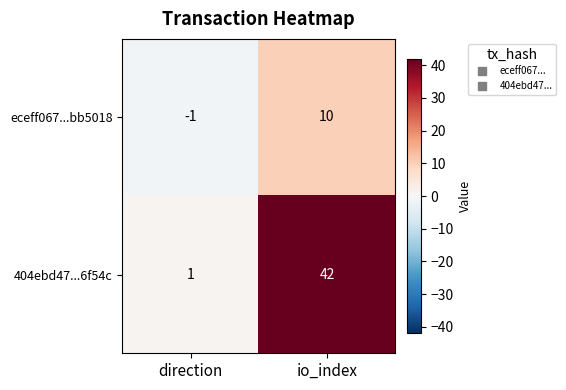

Reading left to right, list all the values displayed in this chart.

eceff067...bb5018: direction=-1	io_index=10
404ebd47...6f54c: direction=1	io_index=42